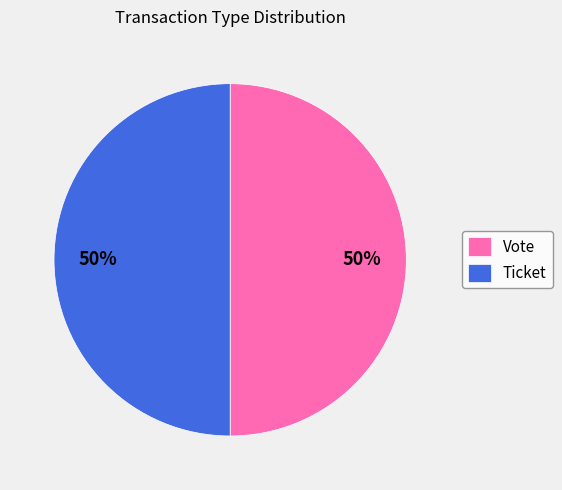

Approximately how many times larger is the value at Vote compared to Ticket?

1.0